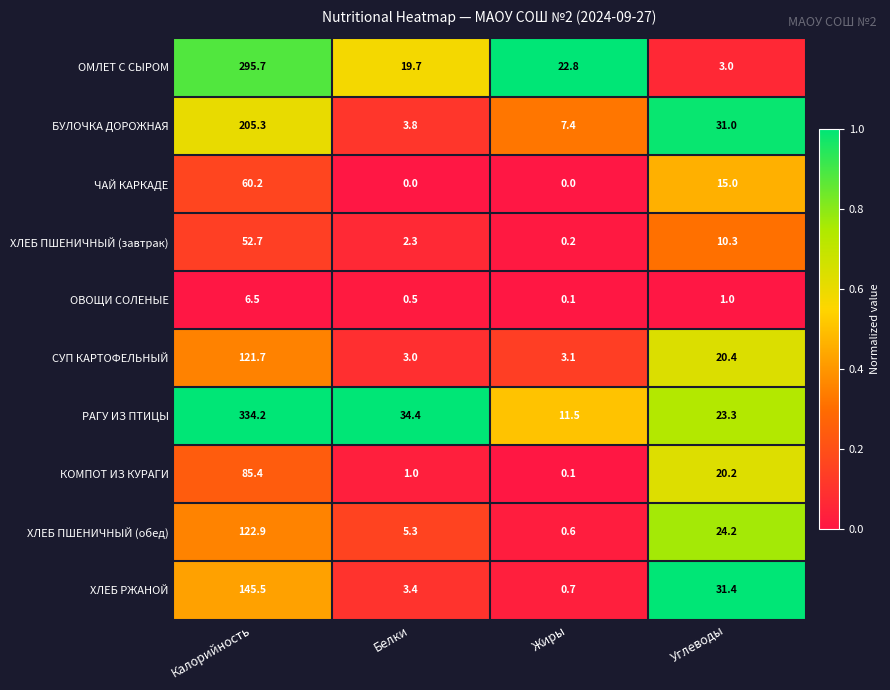

What is the spread (max minus min) of values at Белки?

34.4